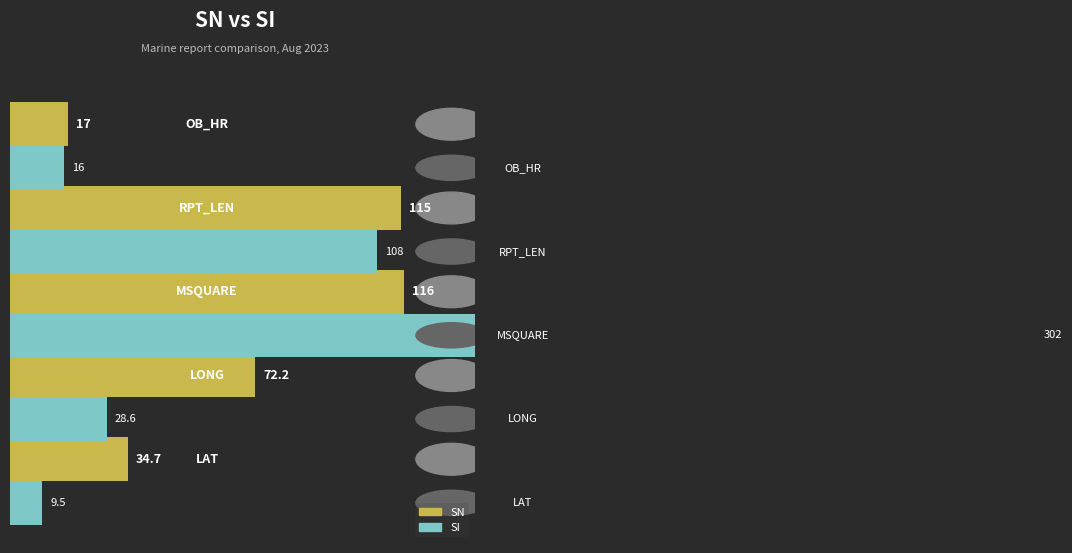

How many values in the SN series are below 72?

2